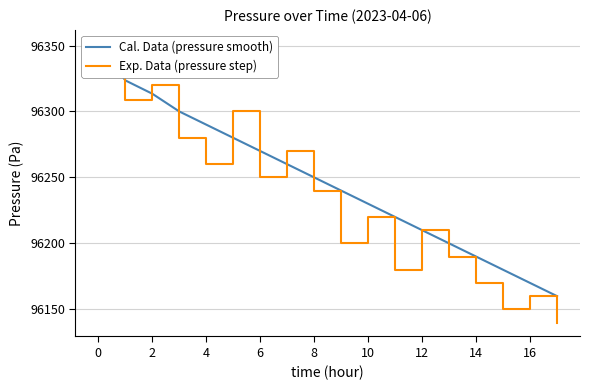

Reading left to right, transcribe all the data shown in this chart.

Cal. Data (pressure smooth): 96351.3	96323.6	96313.4	96300.0	96290.0	96280.0	96270.0	96260.0	96250.0	96240.0	96230.0	96220.0	96210.0	96200.0	96190.0	96180.0	96170.0	96160.0
Exp. Data (pressure step): 96351.3	96308.5	96320.1	96280.0	96260.0	96300.0	96250.0	96270.0	96240.0	96200.0	96220.0	96180.0	96210.0	96190.0	96170.0	96150.0	96160.0	96140.0